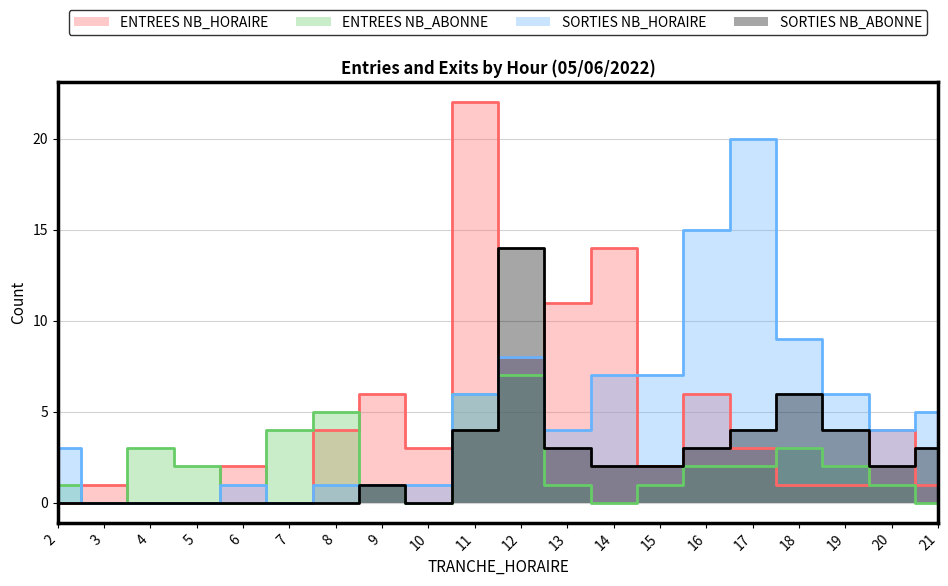

How many values in the ENTREES NB_ABONNE series exceed 2?

6